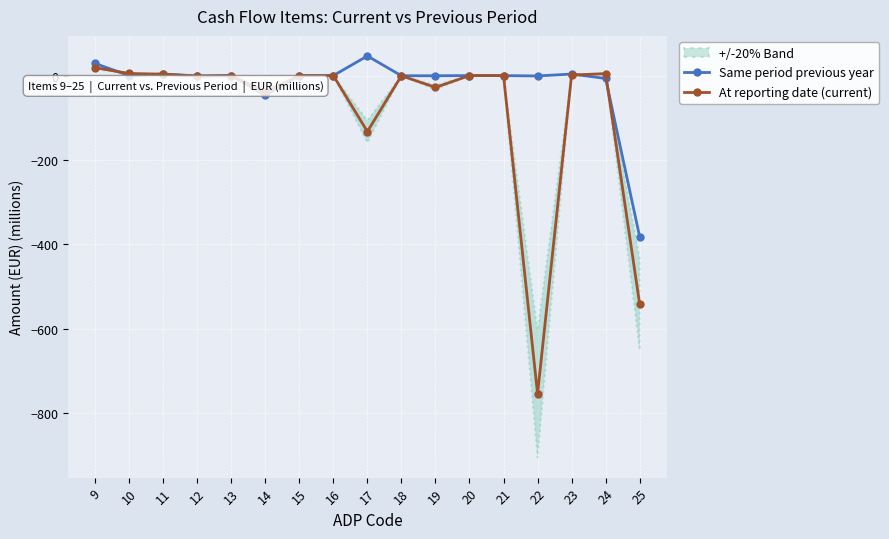

Which has a higher value, 25 or 9?

9